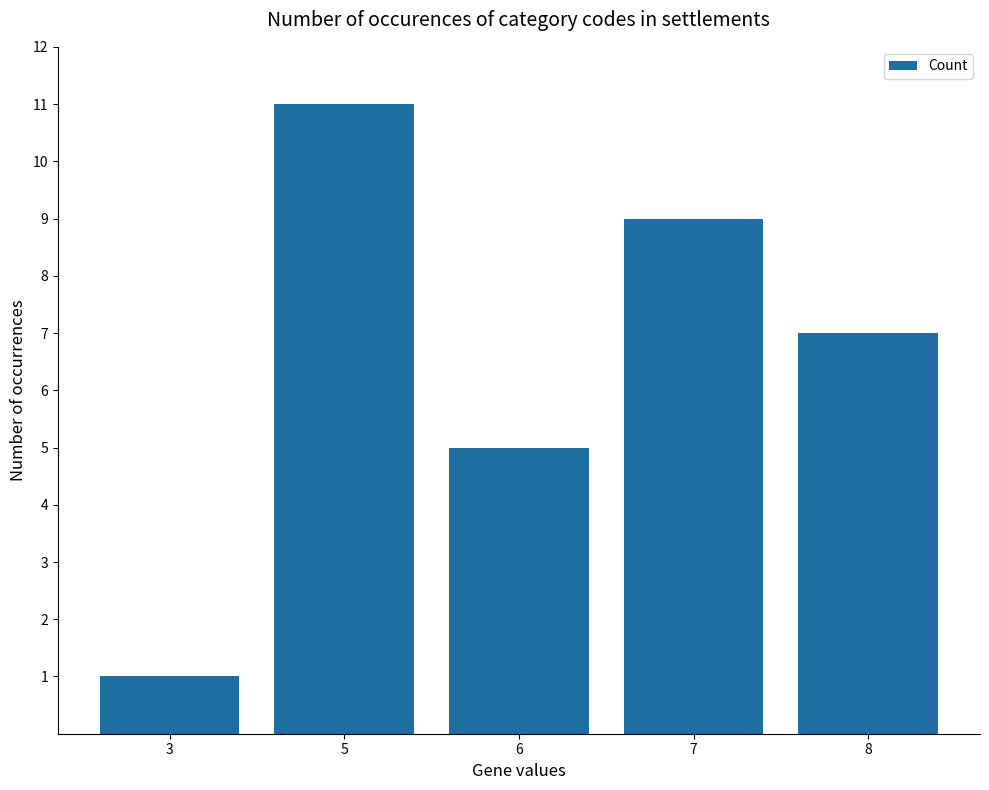

Count the values in the range 5 to 9.

3